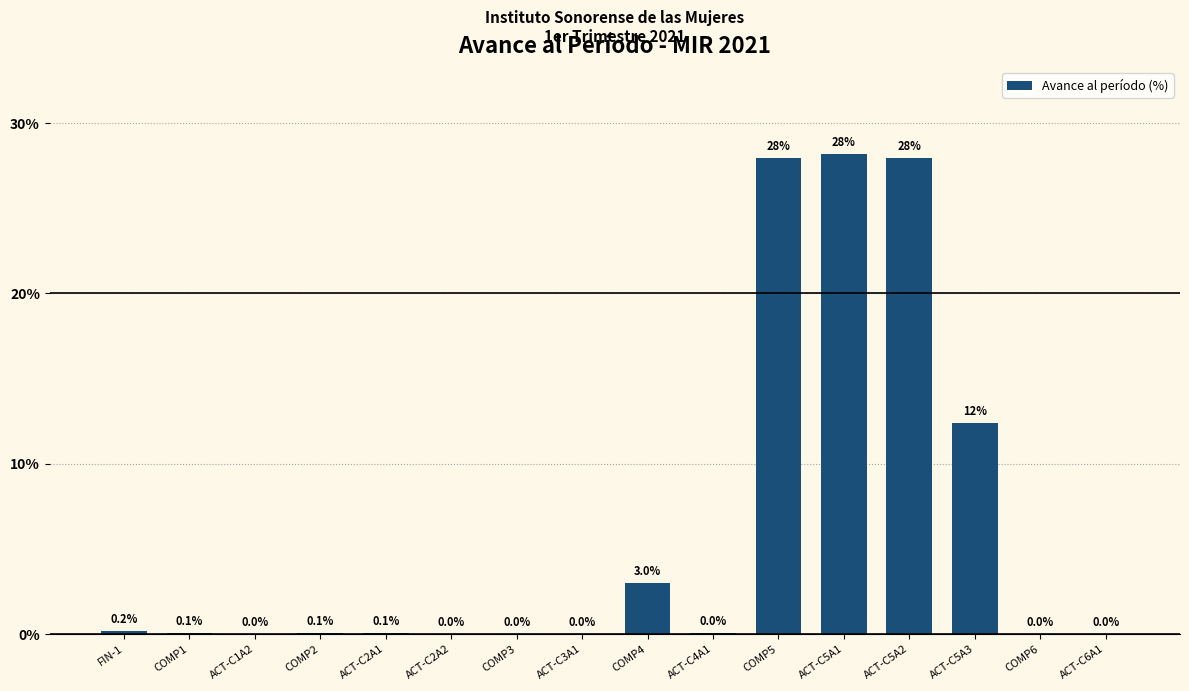

Is it true that the value at ACT-C2A2 is 0.0?

True